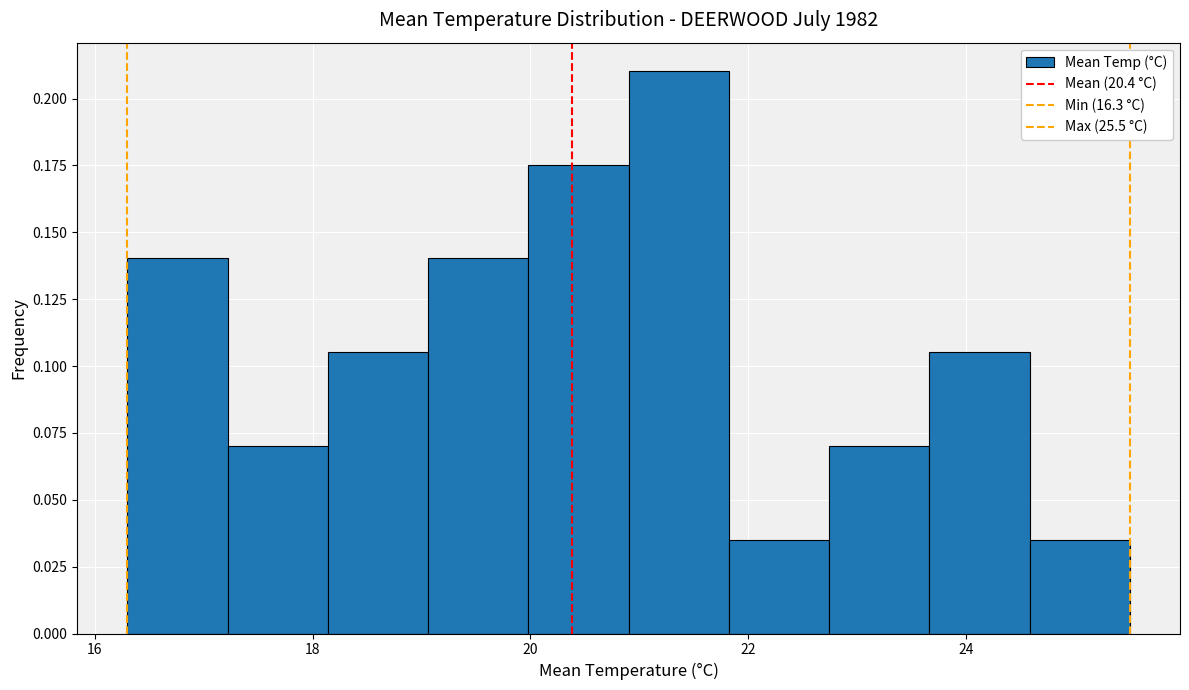

Which range on the x-axis has the tallest bar?

20.90 to 21.82